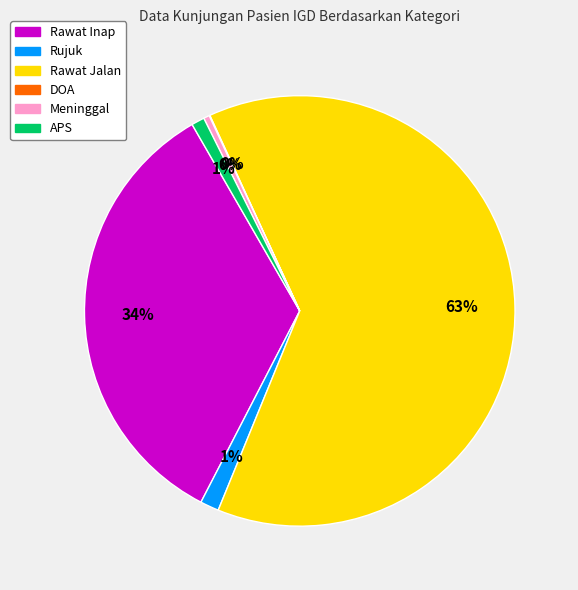

To the nearest percent, what is the average slice percentage?

17%